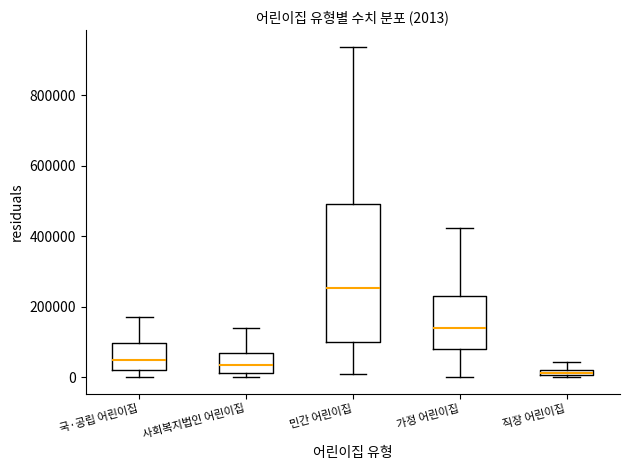

Which box's median line is the highest?

민간 어린이집